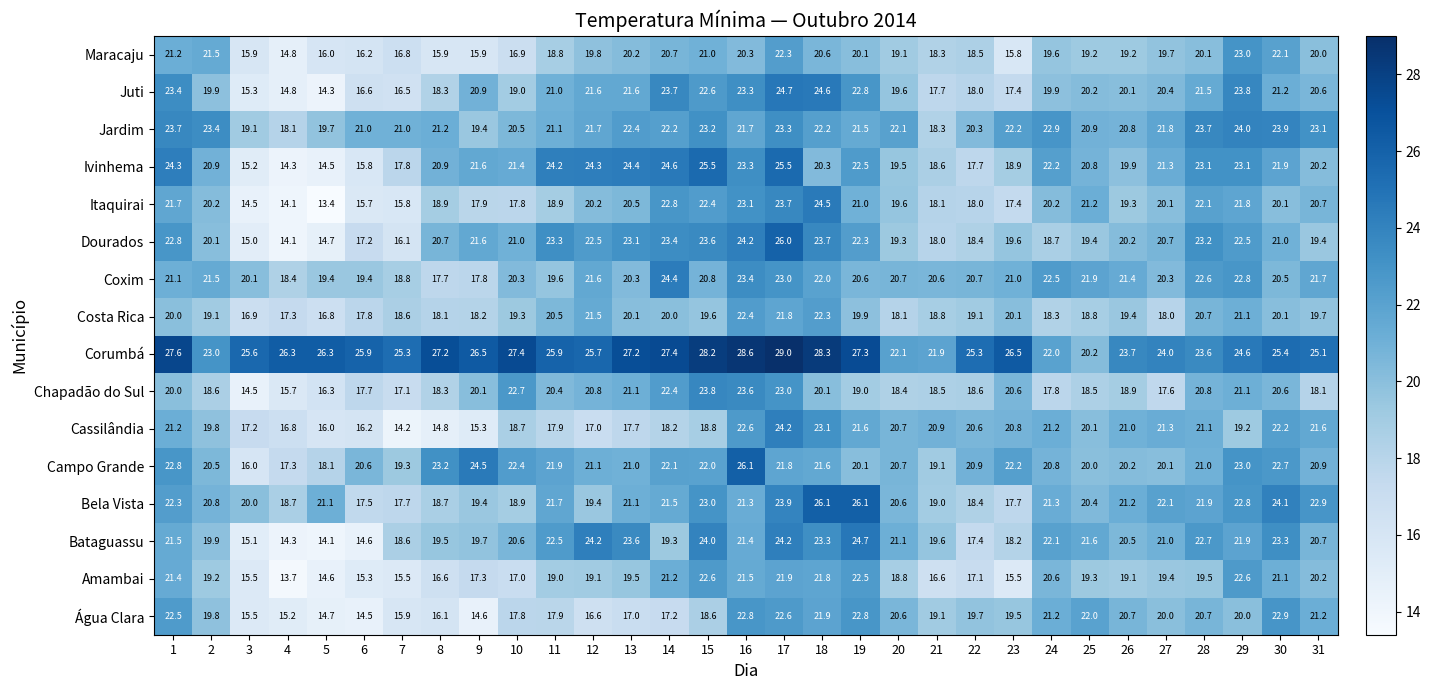

What is the spread (max minus min) of values at 26?

4.8